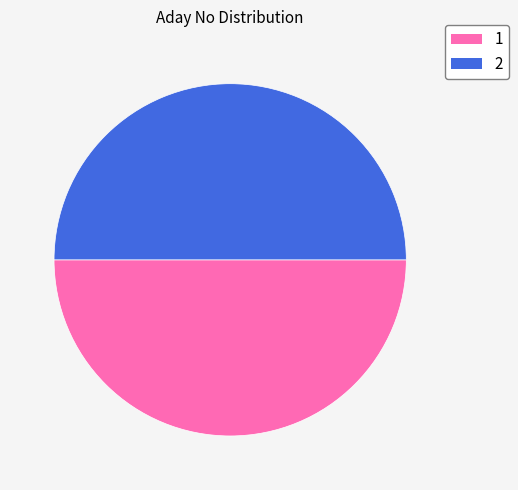

Approximately how many times larger is the value at 2 compared to 1?

1.0